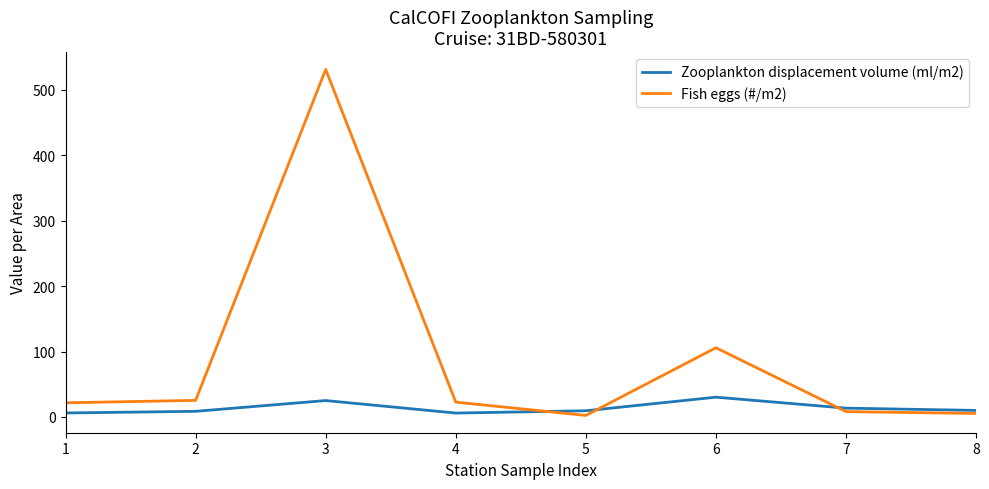

Where do Zooplankton displacement volume (ml/m2) and Fish eggs (#/m2) first cross each other?

4 and 5